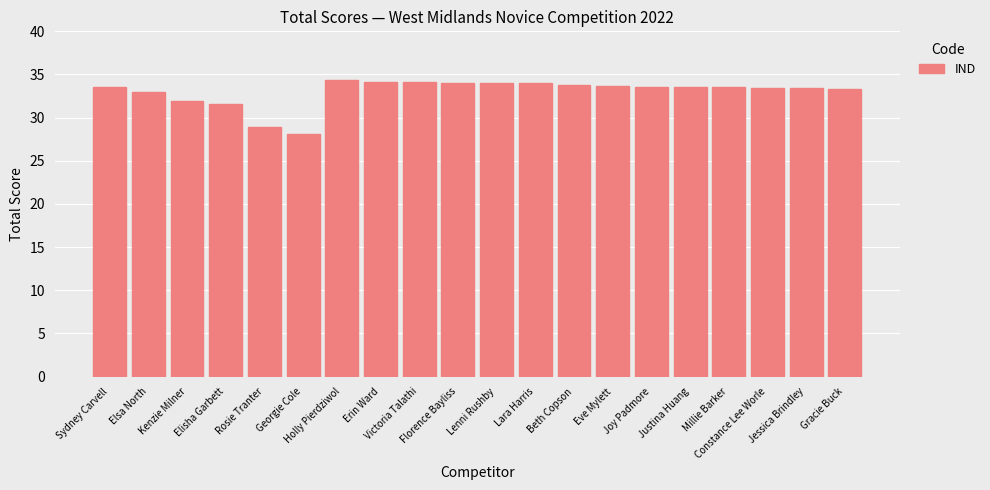

What is the average value?

33.0